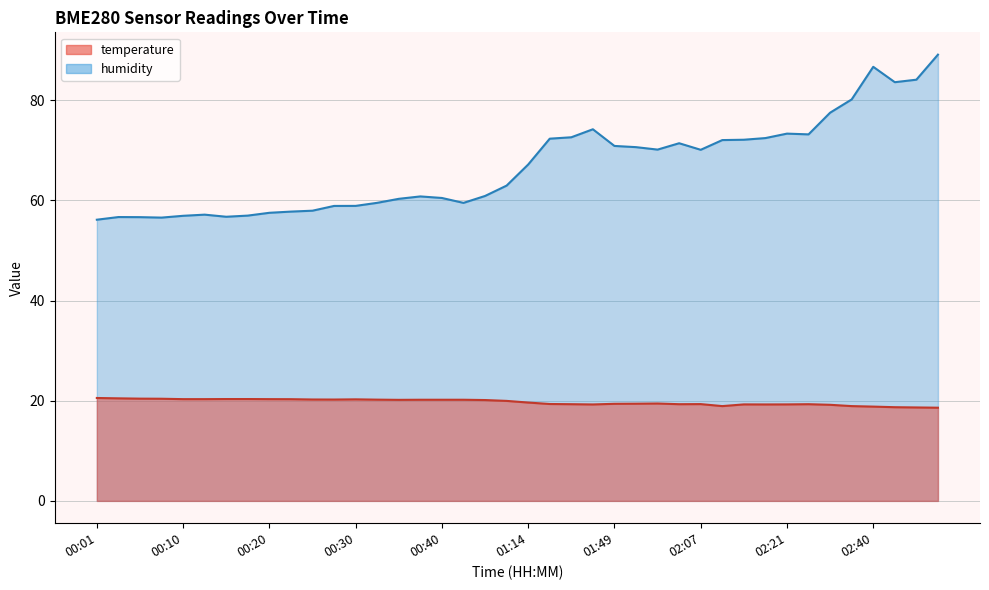

True or false: temperature and humidity cross at least once.

False